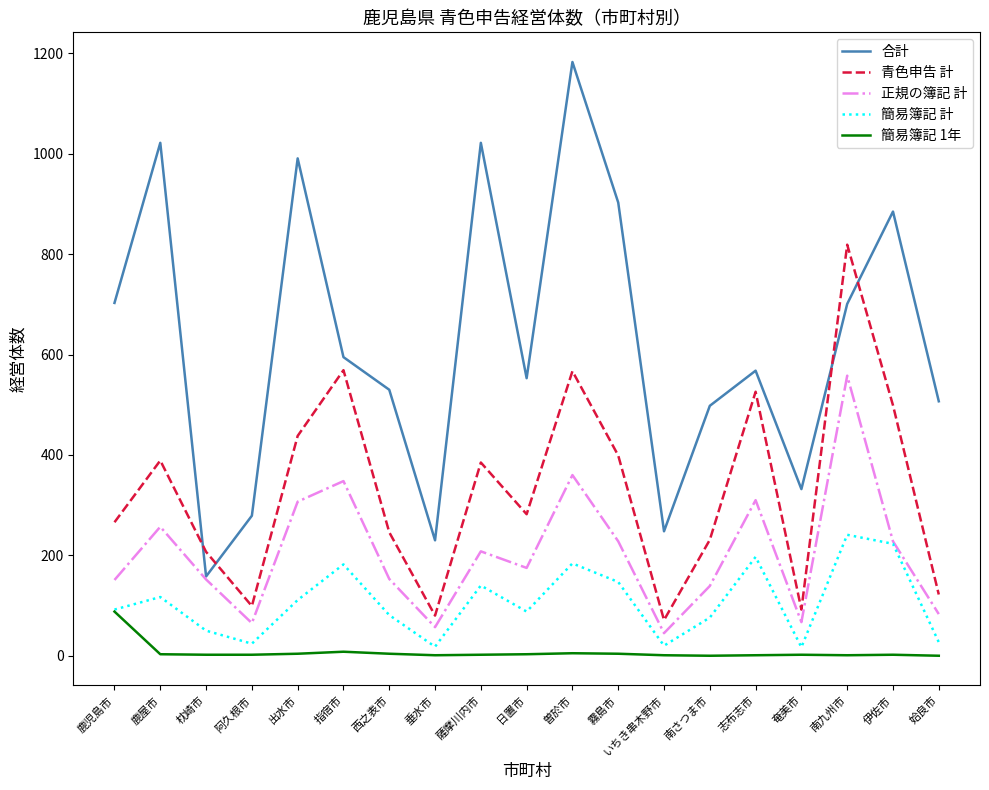

The value of 合計 at 姶良市 is 507. True or false?

True